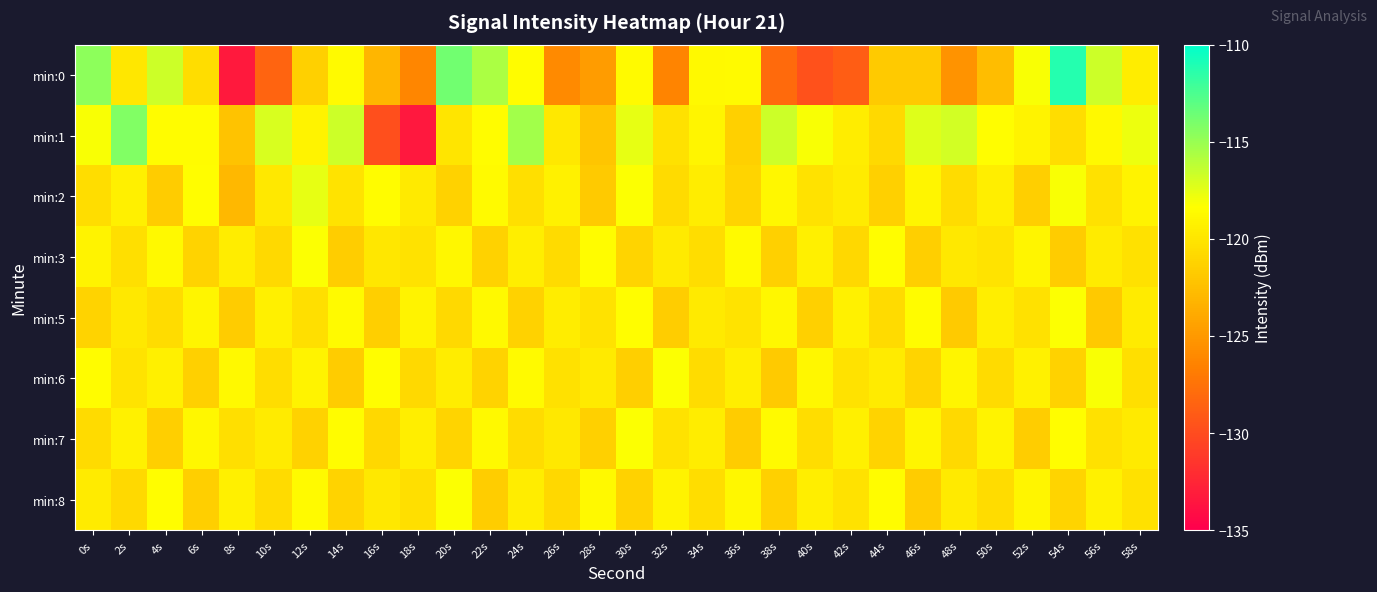

List the series in order of their peak value, lowest first.

min:3, min:5, min:7, min:8, min:6, min:2, min:1, min:0